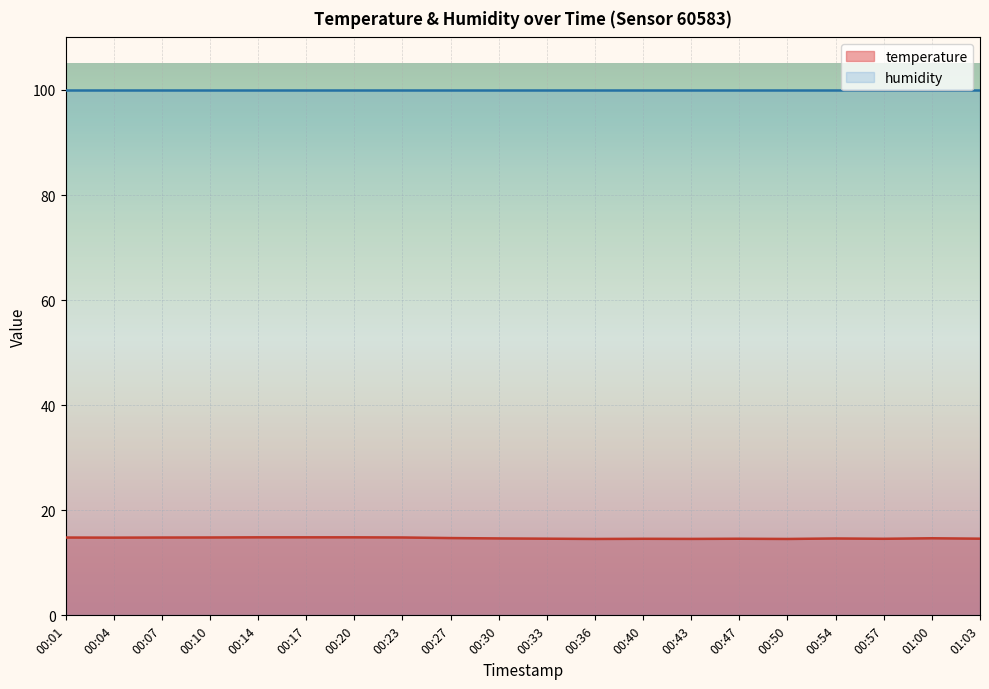

Is it true that the value at 00:40 is 14.6?

True